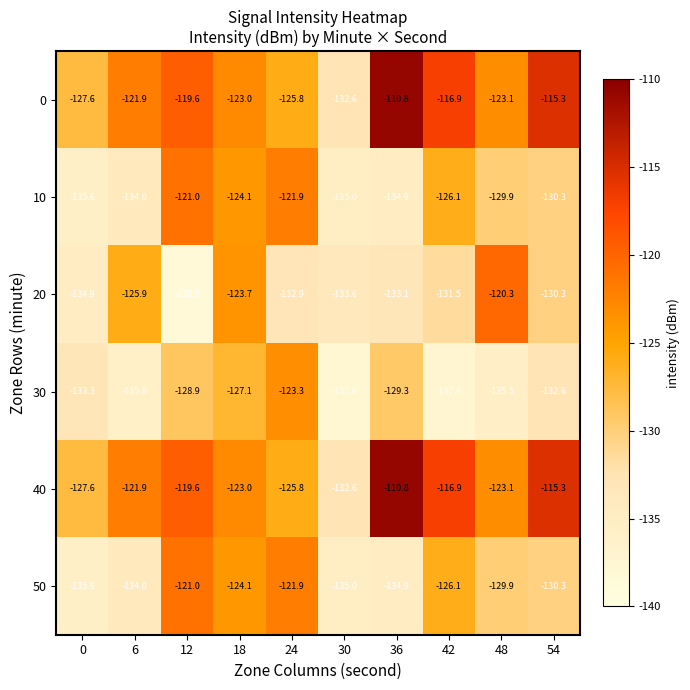

What is the difference between the highest and lowest values at 12?

18.9